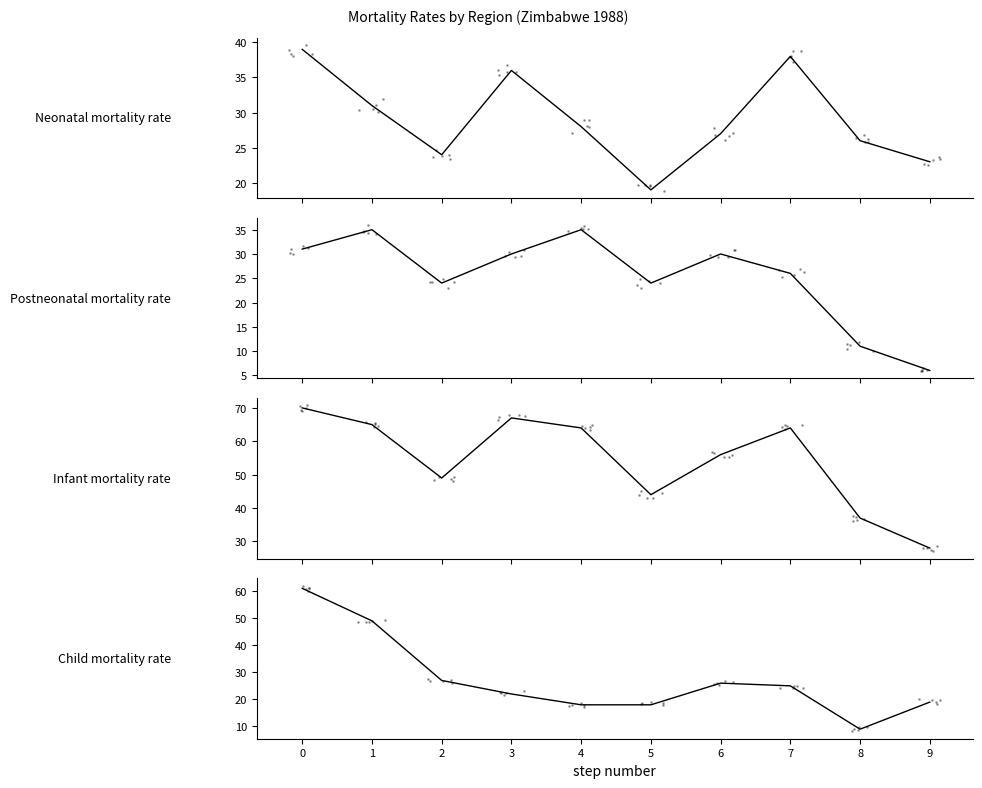

What is the total value across all series at 3?

155